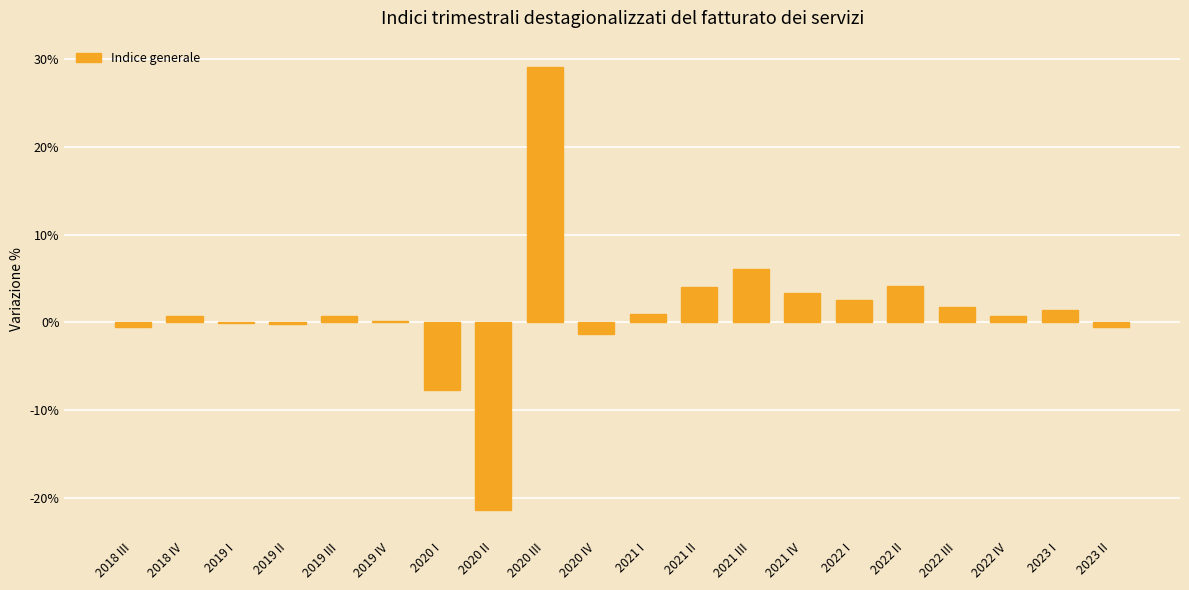

What is the sum of all values?

24.0